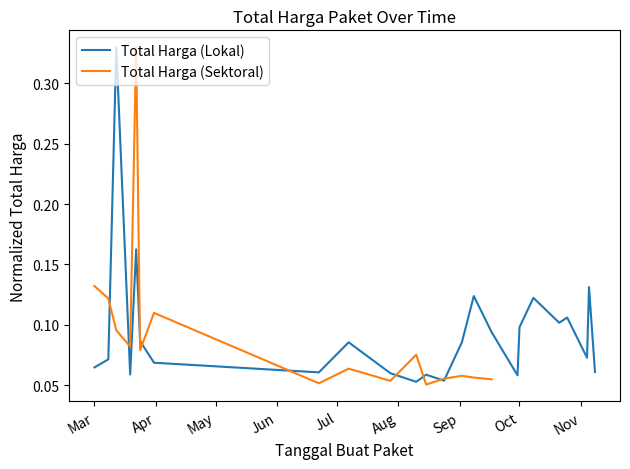

What is the change in value from 2022-03-01 to 2022-03-12?

+0.3